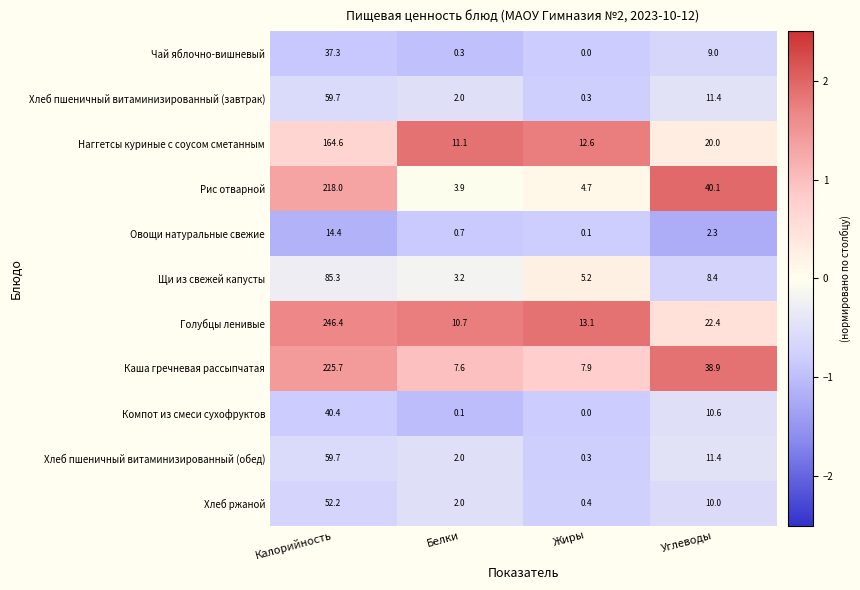

The Рис отварной series shows 218.0 at Калорийность. True or false?

True